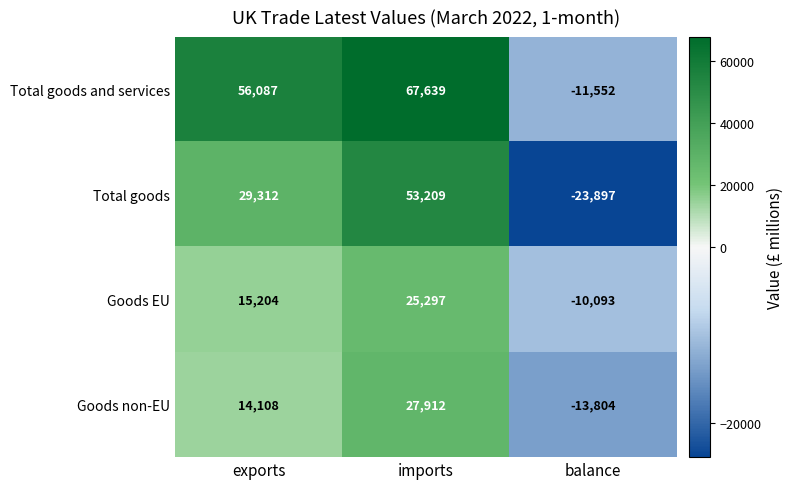

How many data points does each series have?

3